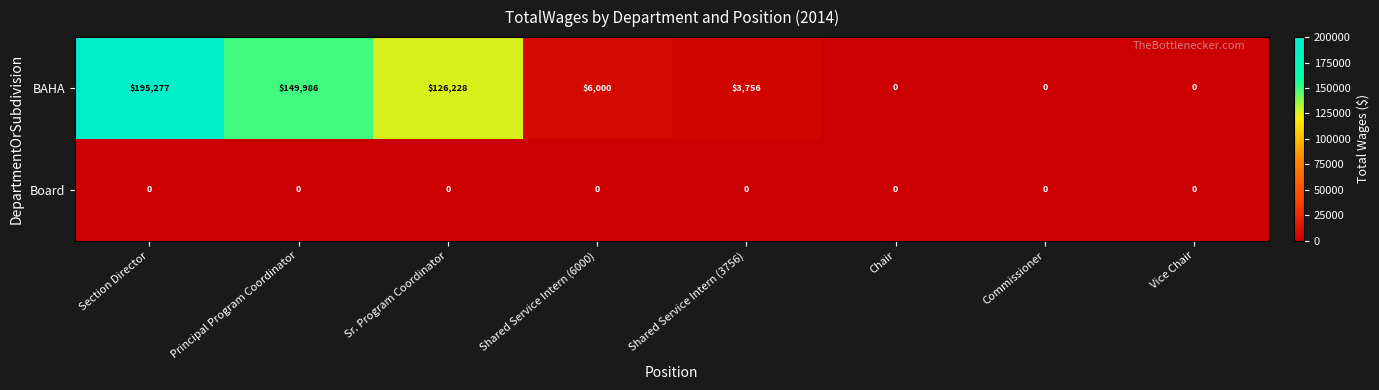

Reading left to right, what are all the values shown in this chart?

BAHA: 195277	149986	126228	6000	3756	0	0	0
Board: 0	0	0	0	0	0	0	0